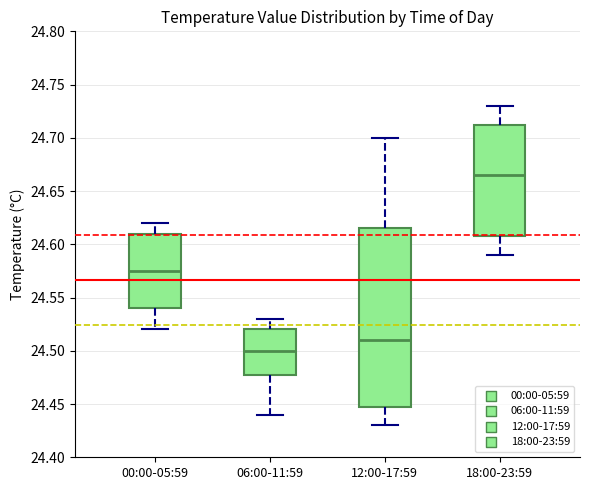

Reading left to right, transcribe this box plot: for each box, give where its median line is, the range the box spans, and where its two whiskers end, as read against the y-axis. The values are not printed on the chart, so give them approximately, as read against the axis.

00:00-05:59: median 24.575, box 24.540 to 24.610, whiskers 24.520 to 24.620
06:00-11:59: median 24.500, box 24.480 to 24.520, whiskers 24.440 to 24.530
12:00-17:59: median 24.510, box 24.450 to 24.615, whiskers 24.430 to 24.700
18:00-23:59: median 24.665, box 24.610 to 24.715, whiskers 24.590 to 24.730